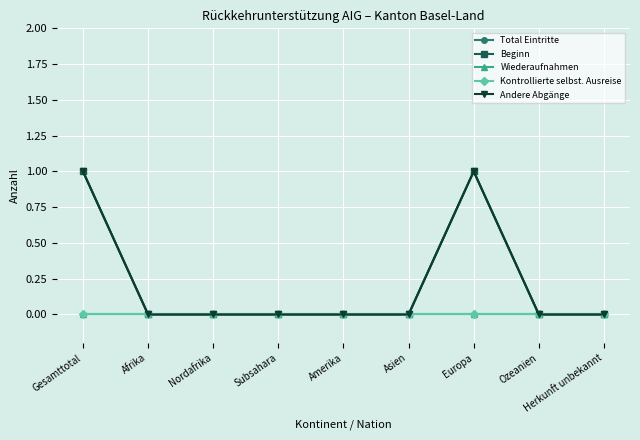

Does the chart have visible grid lines?

Yes